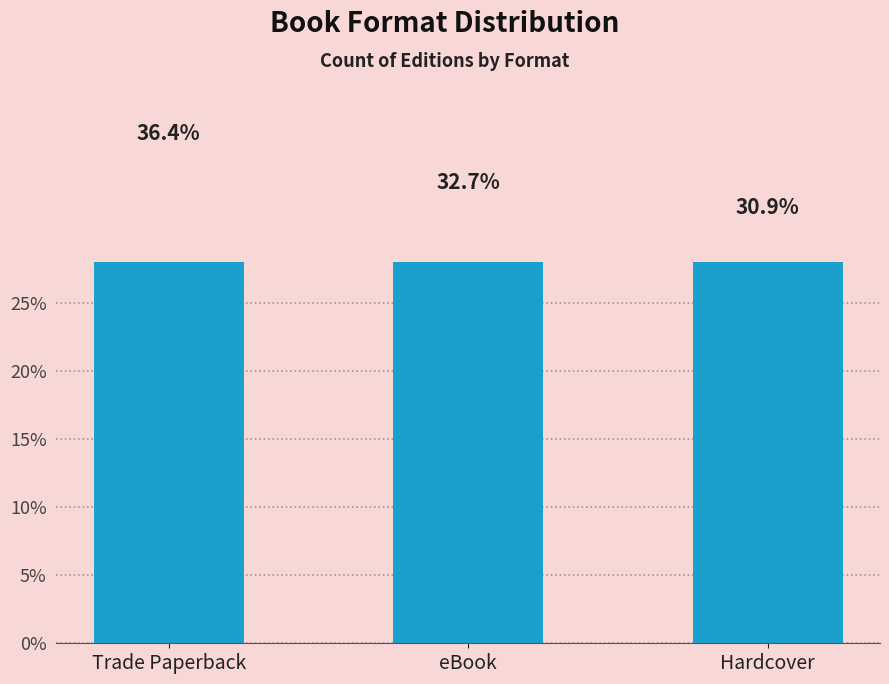

Approximately how many times larger is the value at Trade Paperback compared to eBook?

1.1